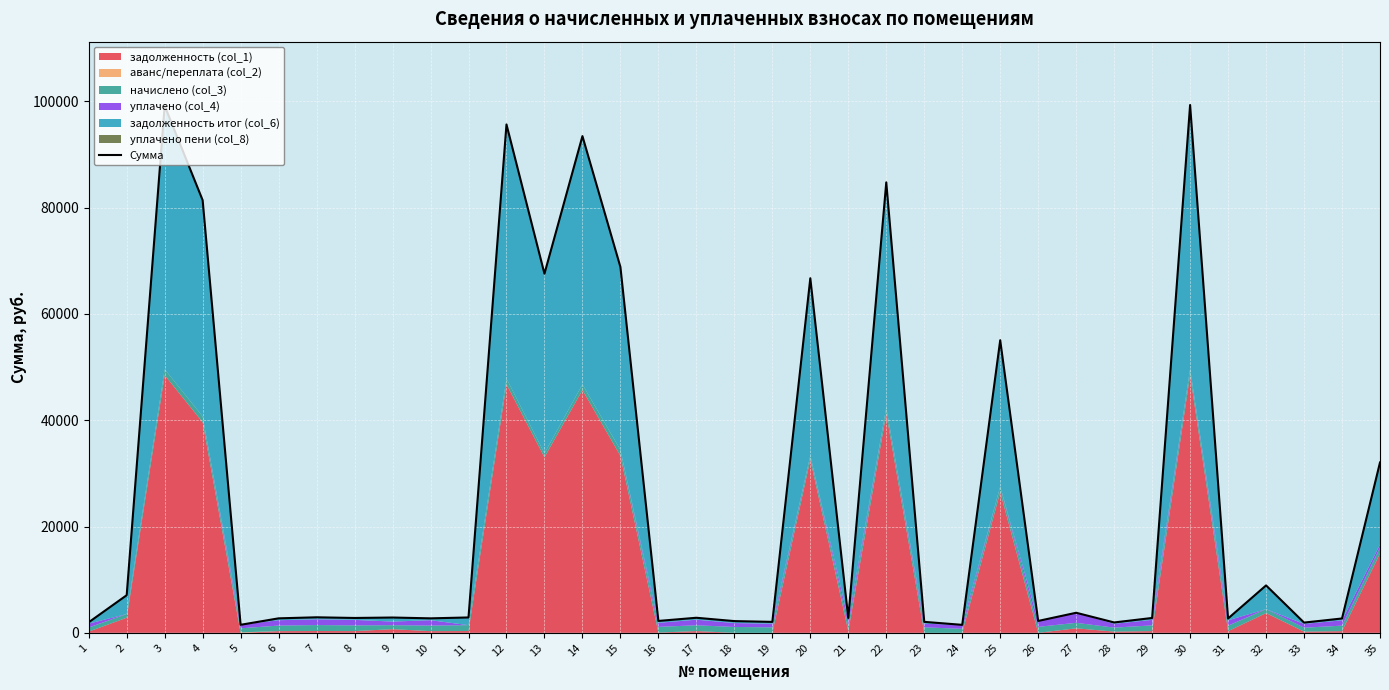

What is the difference between the maximum and minimum values?

97805.8